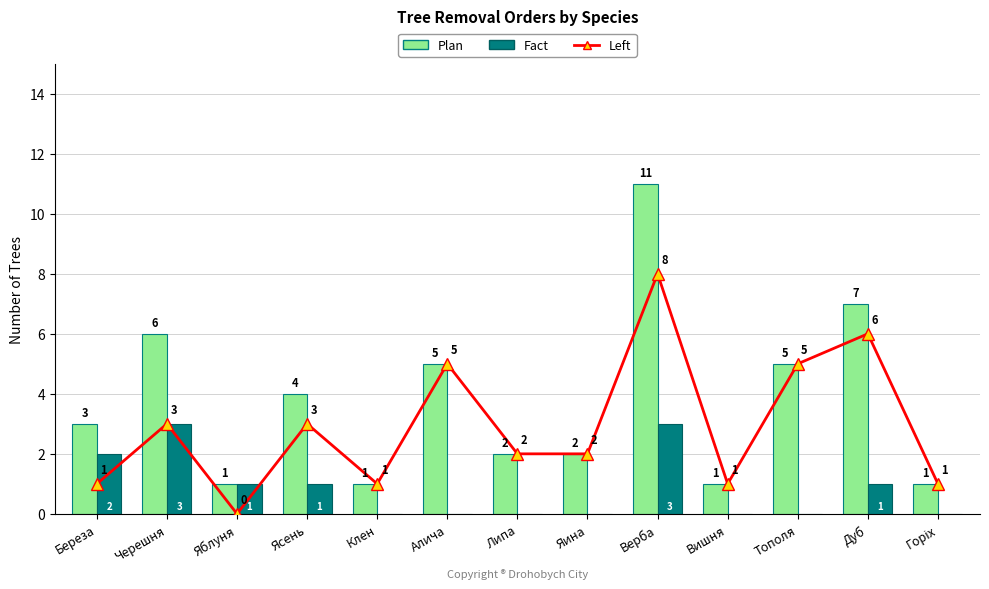

What is the difference between the highest and lowest values at Вишня?

1